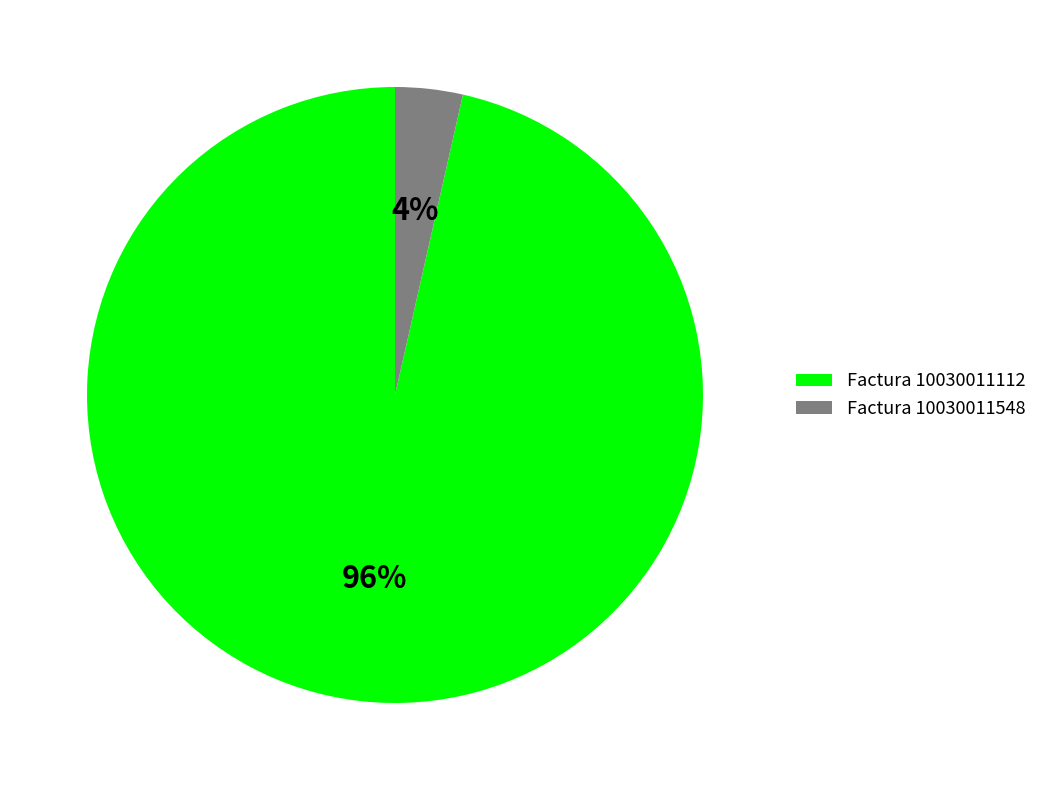

Count the number of slices in the pie.

2